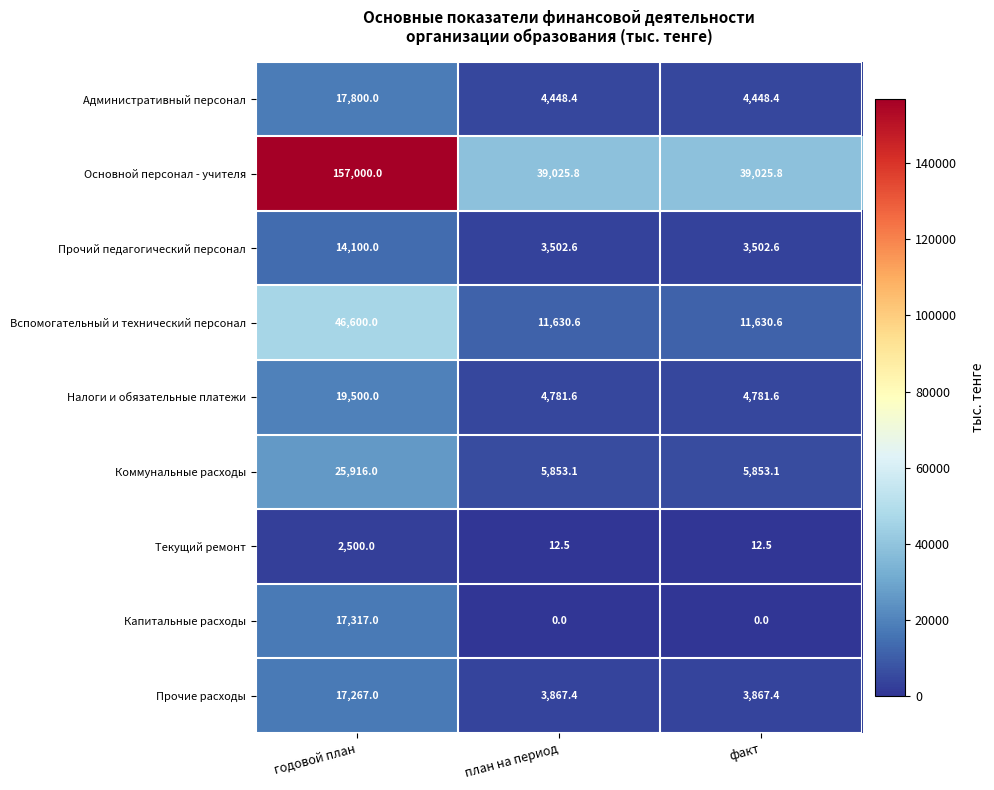

What is the sum of the Основной персонал - учителя values at план на период and факт?

78051.6